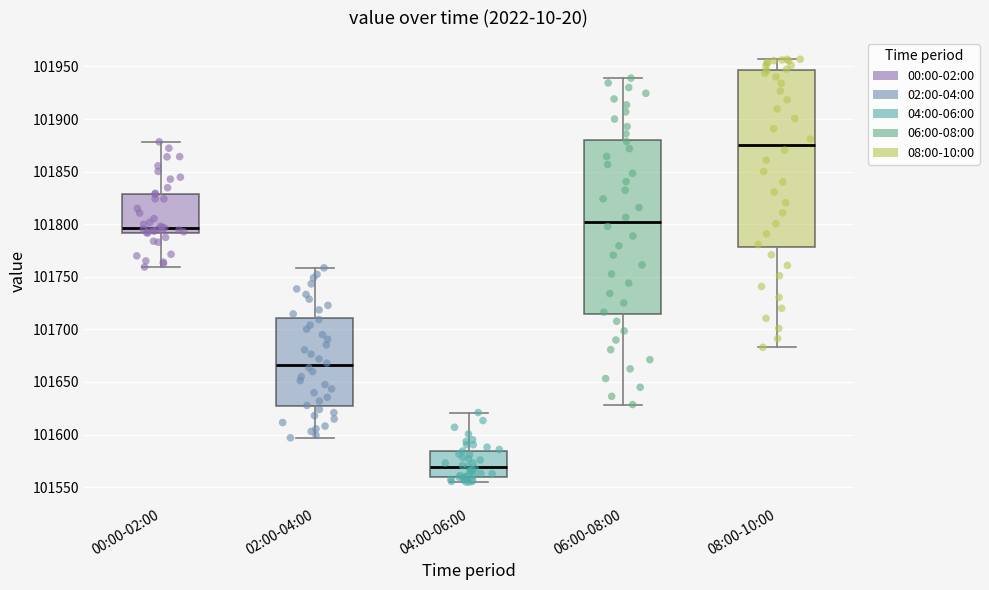

Where is the upper edge of the box for 06:00-08:00 on the y-axis? The values are not printed on the chart, so give them approximately, as read against the axis.

101880